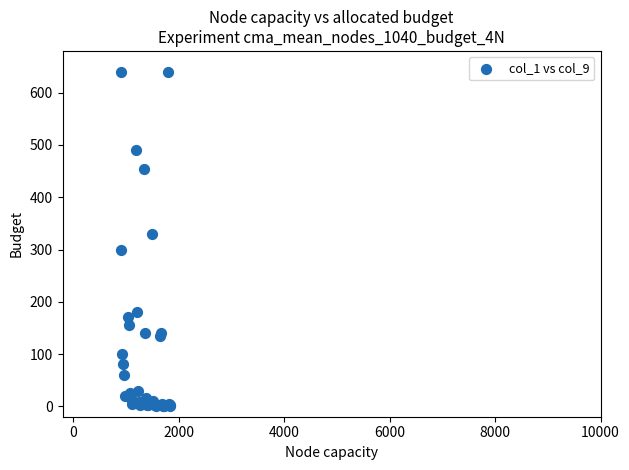

What Y value in the scatter plot is closest to 320?

330